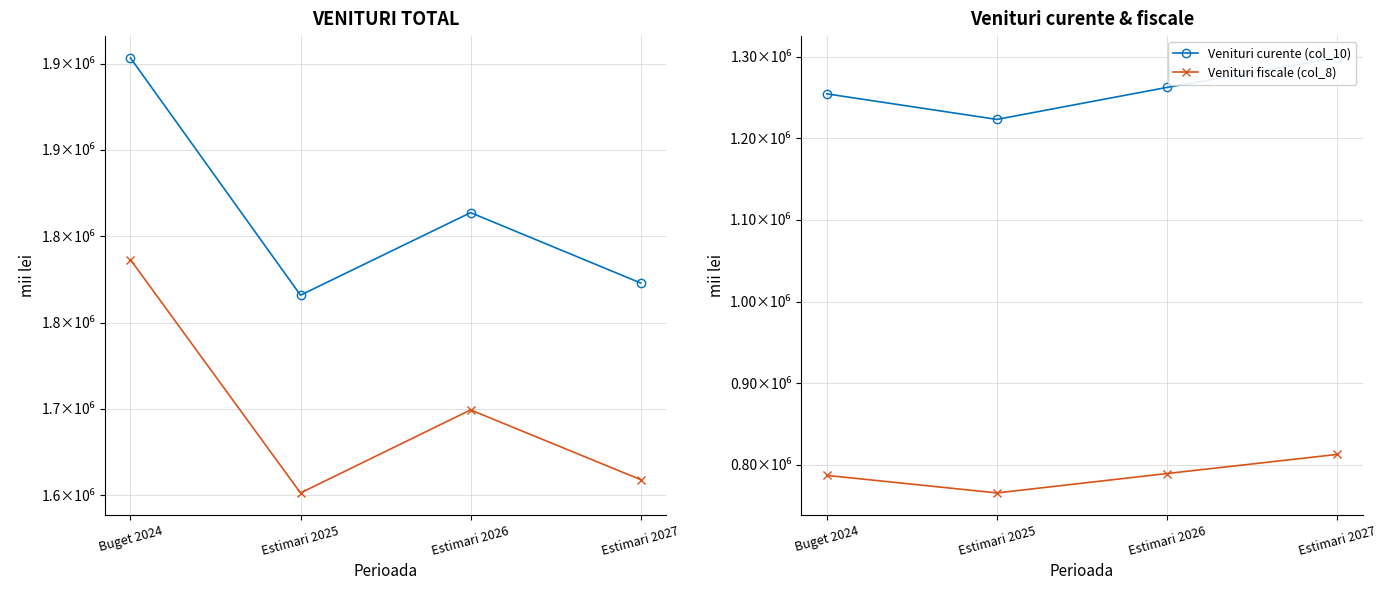

Reading right to left, what are all the values shown in this chart?

Total (col_8): Estimari 2027=1772937	Estimari 2026=1813698	Estimari 2025=1765885	Buget 2024=1903344
Total buget consolidat (col_10): Estimari 2027=1659038	Estimari 2026=1699424	Estimari 2025=1651340	Buget 2024=1786518
Venituri curente (col_10): Estimari 2027=1298444	Estimari 2026=1262292	Estimari 2025=1223070	Buget 2024=1254364
Venituri fiscale (col_8): Estimari 2027=812747	Estimari 2026=789339	Estimari 2025=765579	Buget 2024=787088